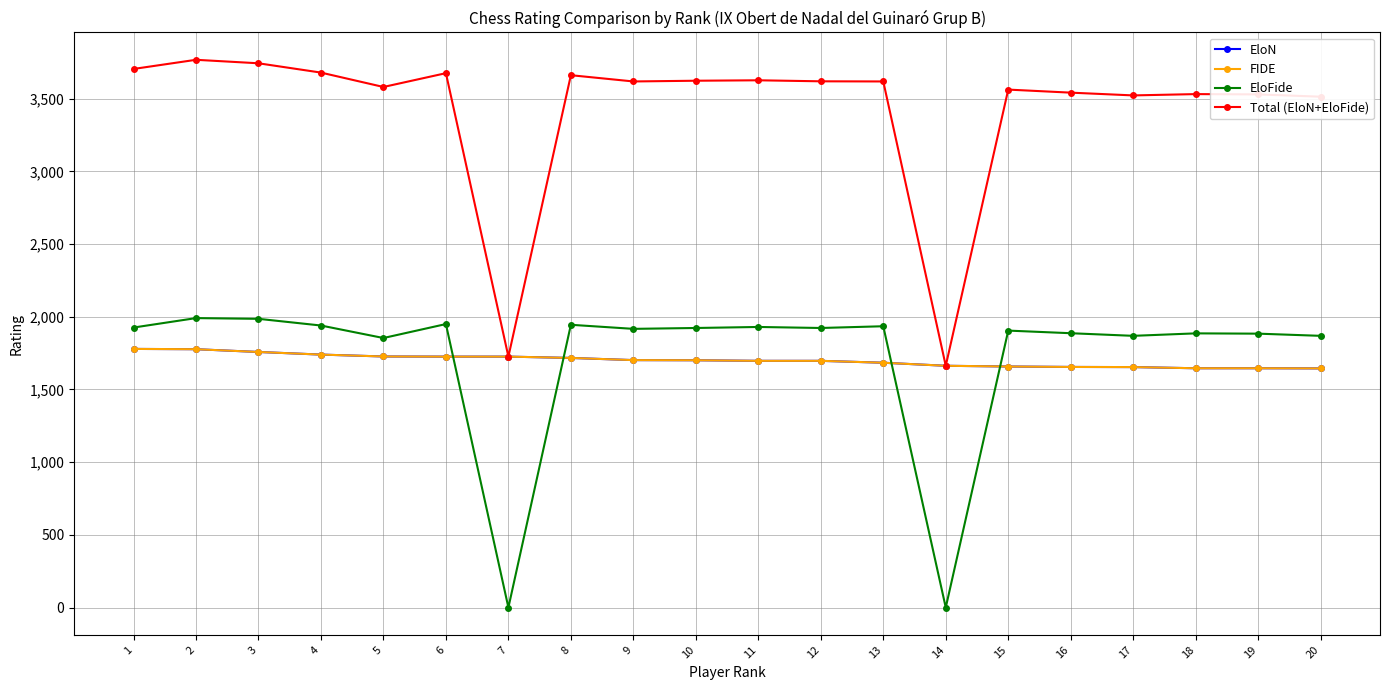

At 19, list the series in order from smallest to largest.

EloN, FIDE, EloFide, Total (EloN+EloFide)